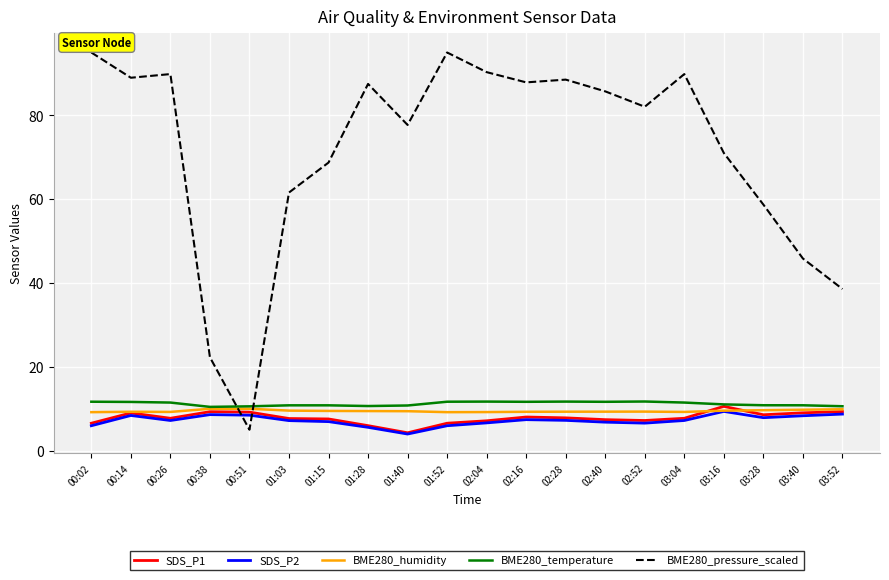

Which series changed the most between 02:16 and 03:52?

BME280_pressure_scaled